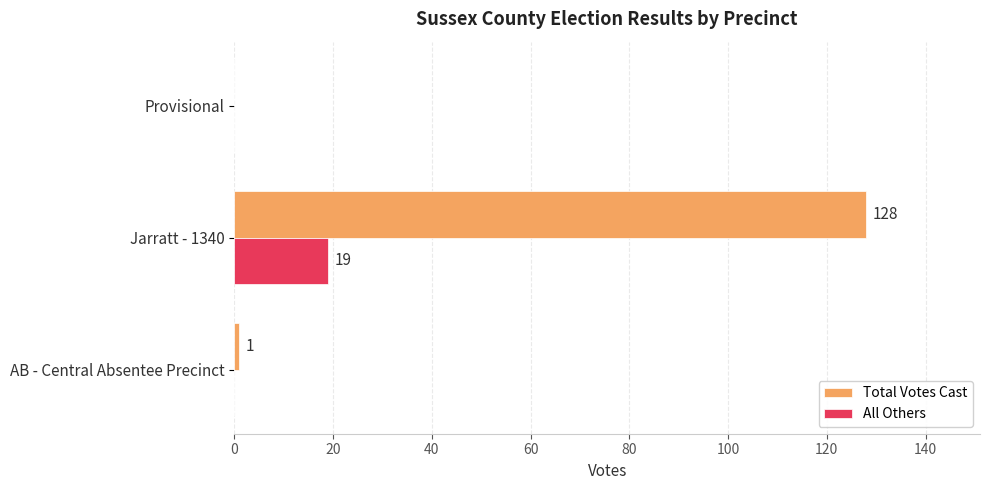

What is the sum of all All Others values?

19